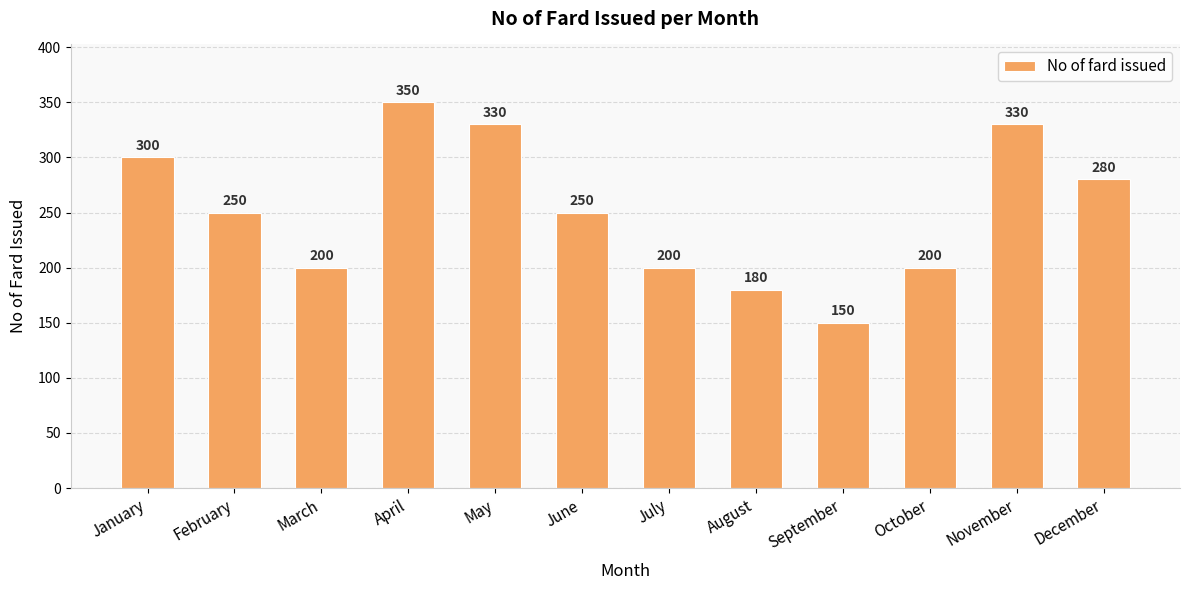

Is it true that the value at March is 126?

False